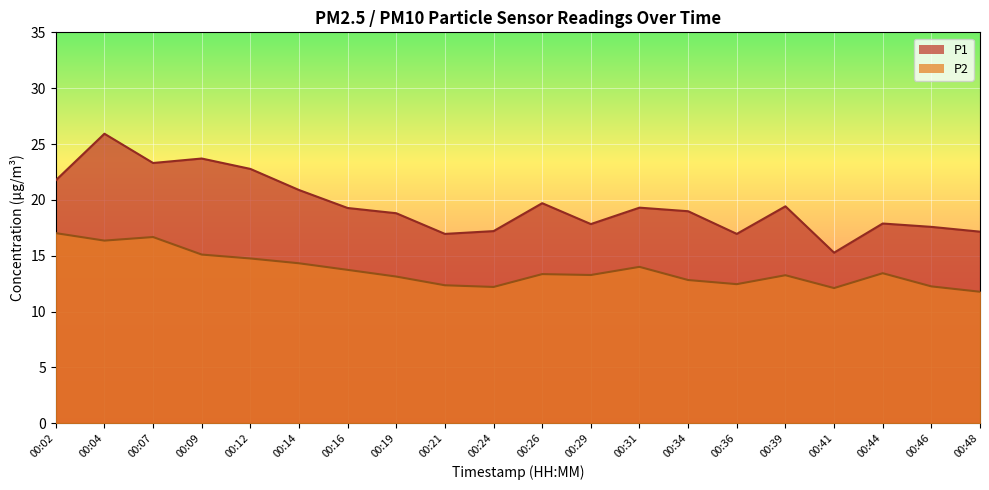

True or false: P1 and P2 intersect in this chart.

False